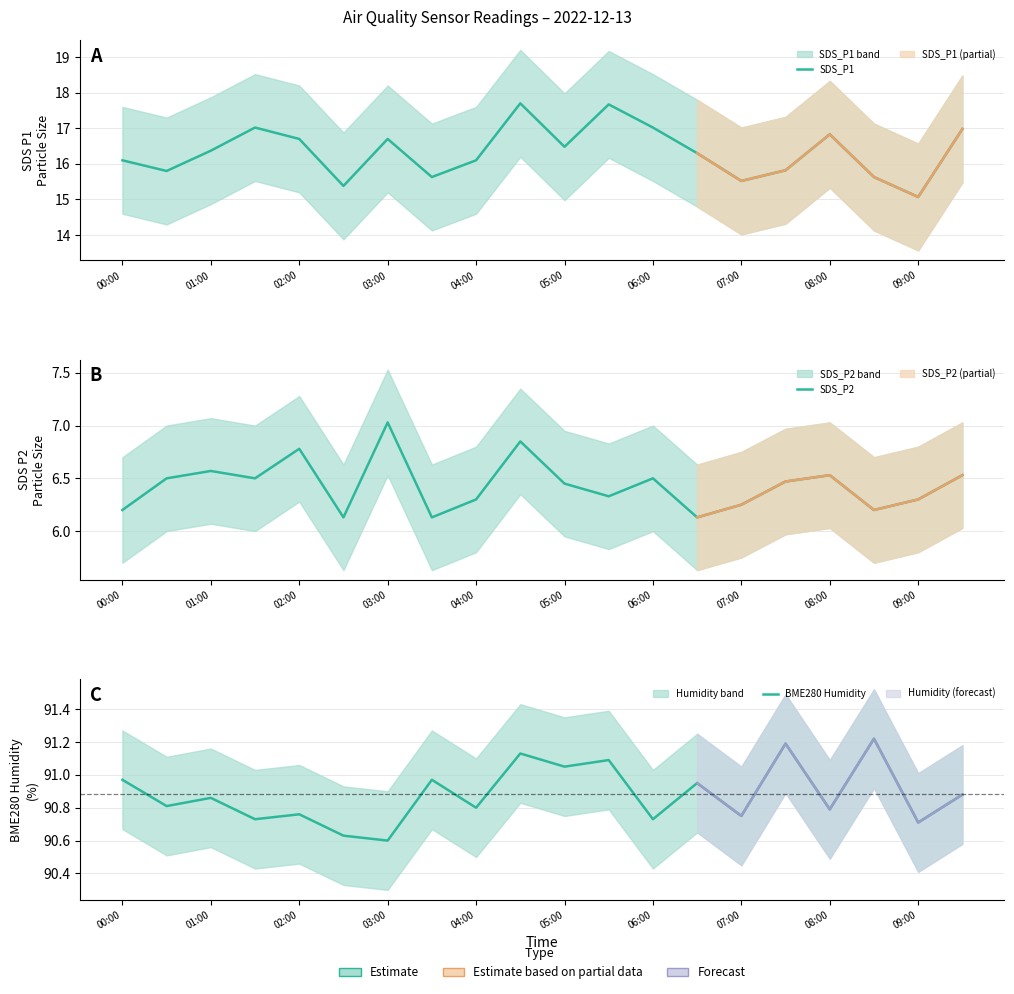

Reading left to right, list all the values displayed in this chart.

SDS_P1: 16.1	15.8	16.4	17.0	16.7	15.4	16.7	15.6	16.1	17.7	16.5	17.7	17.0	16.3	15.5	15.8	16.8	15.6	15.1	17.0
SDS_P2: 6.2	6.5	6.6	6.5	6.8	6.1	7.0	6.1	6.3	6.8	6.5	6.3	6.5	6.1	6.2	6.5	6.5	6.2	6.3	6.5
BME280 Humidity: 91.0	90.8	90.9	90.7	90.8	90.6	90.6	91.0	90.8	91.1	91.0	91.1	90.7	91.0	90.8	91.2	90.8	91.2	90.7	90.9